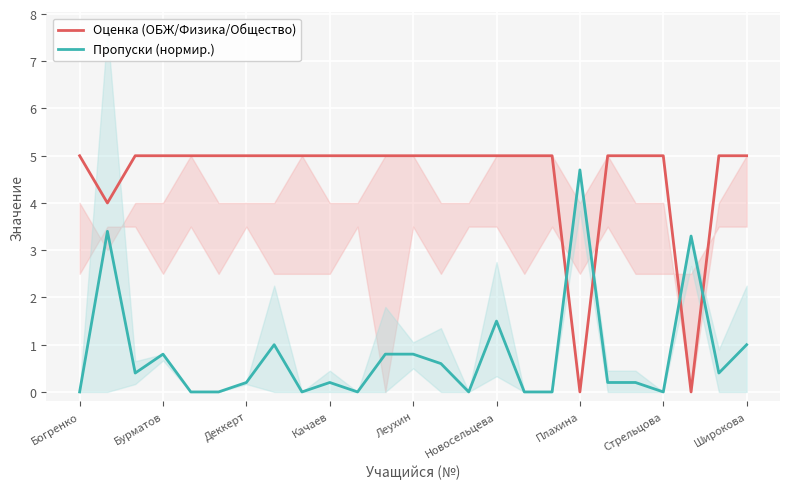

How many intersections are there between Пропуски (нормир.) and Оценка (ОБЖ/Физика/Общество)?

4